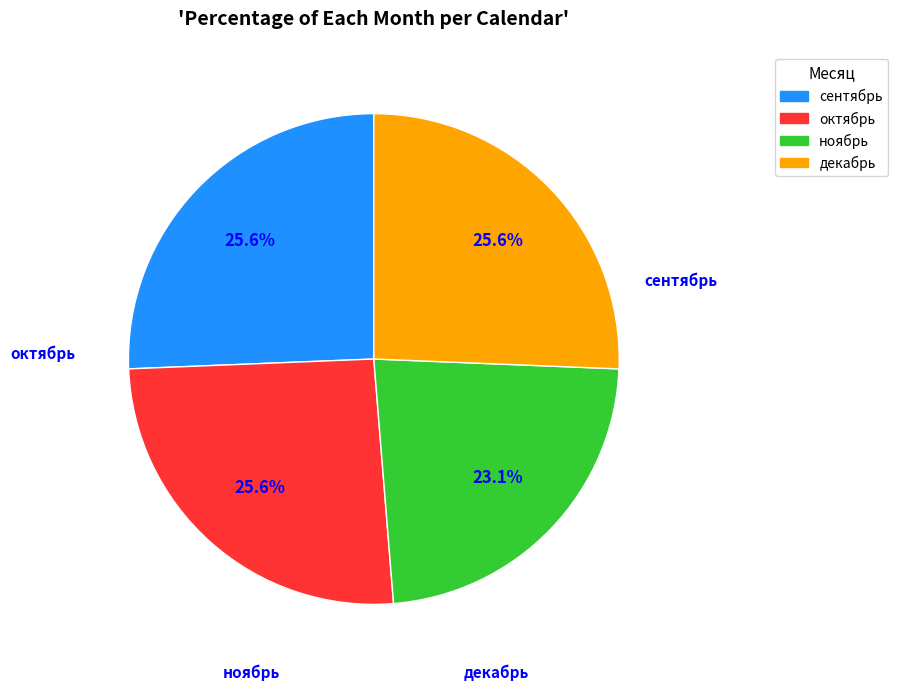

Is there any slice that represents more than half of the pie?

No